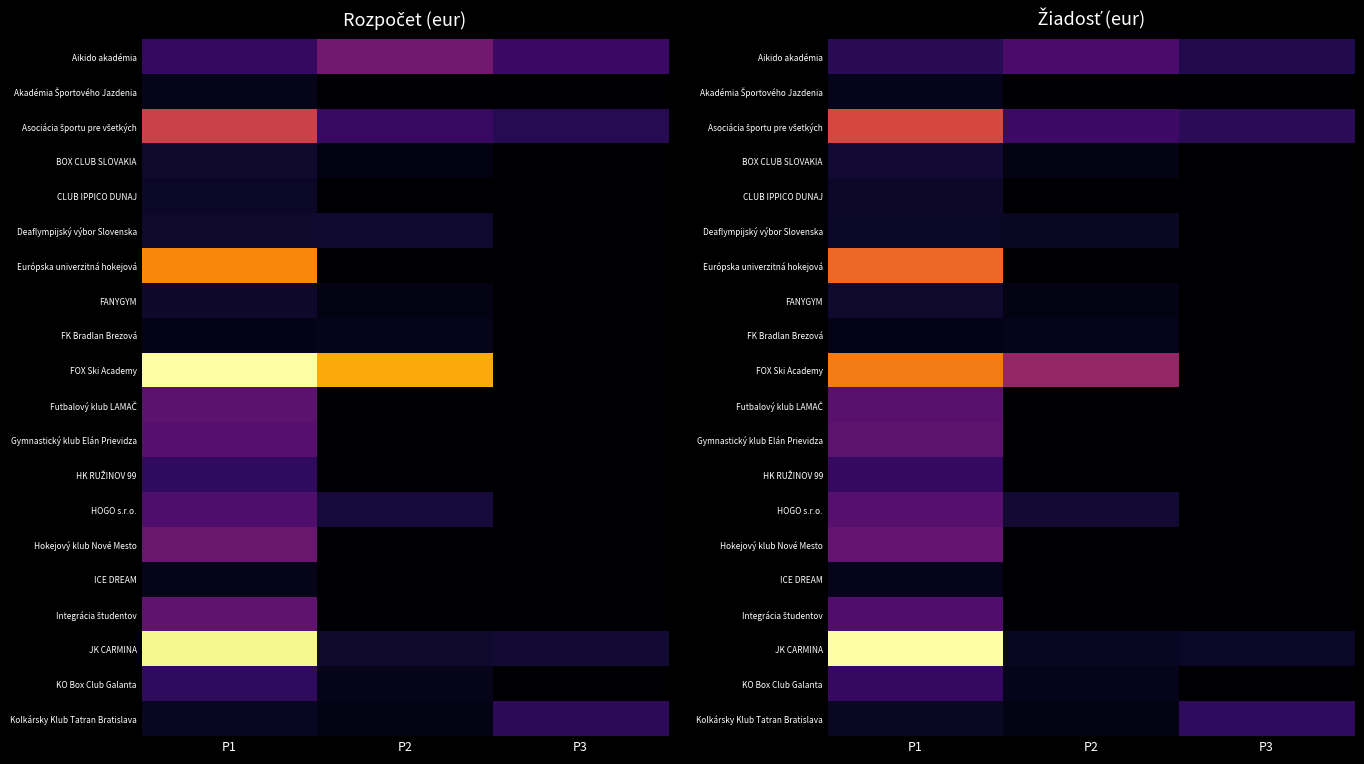

Which label corresponds to the smallest value in the chart?

P2